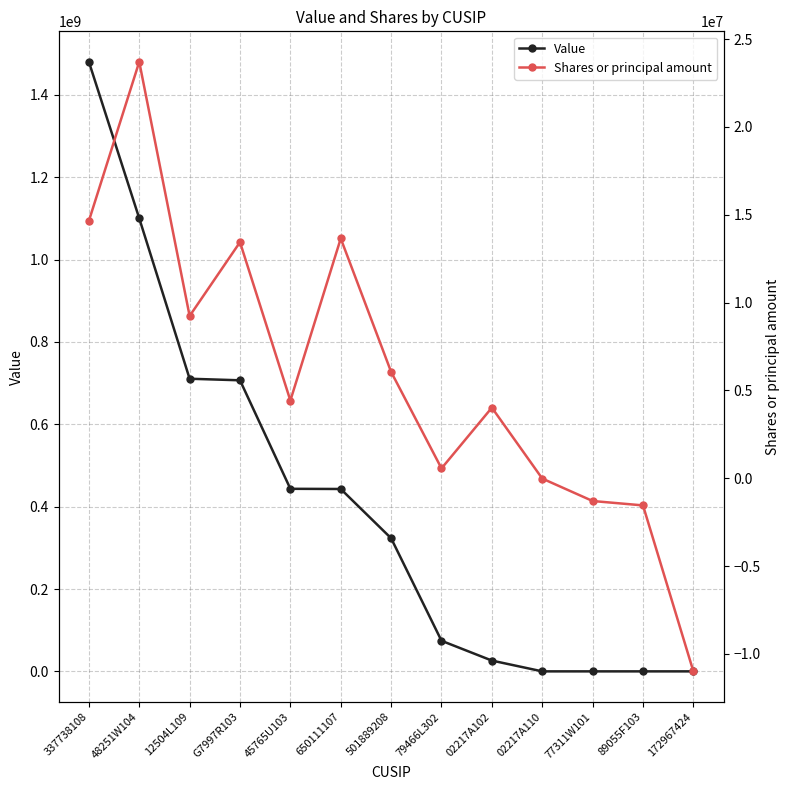

True or false: Shares or principal amount has a value of 17858917 at 650111107.

False